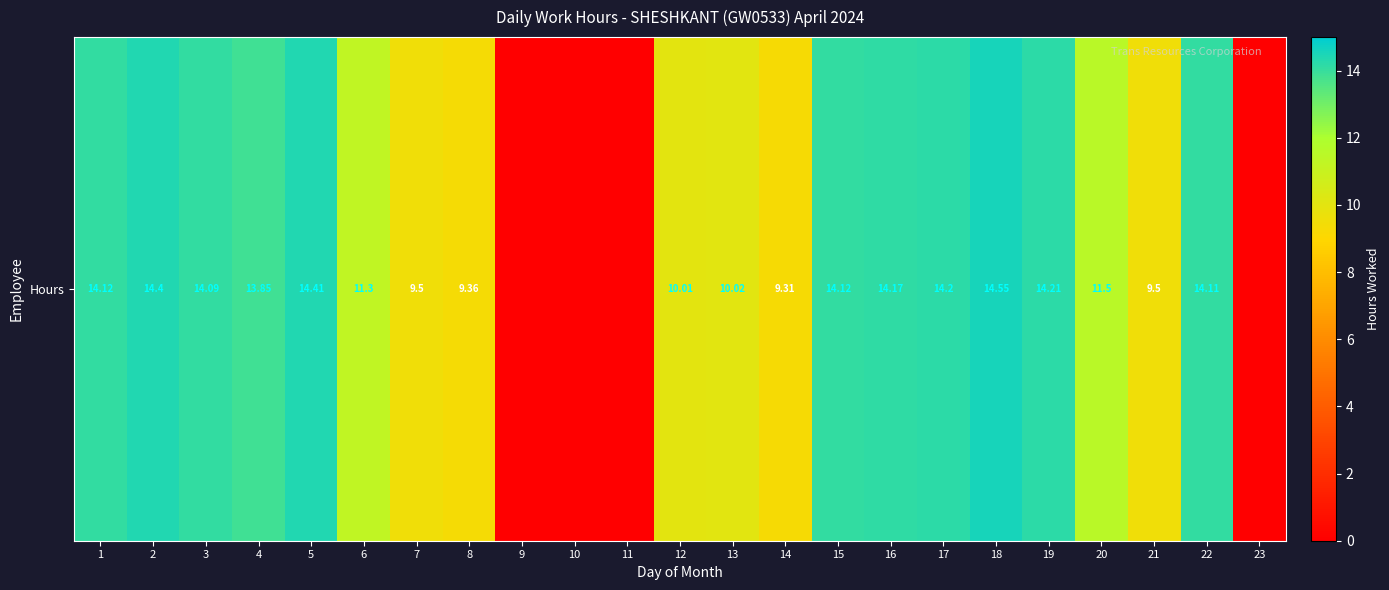

Rank the categories by value from lowest to highest.

9, 10, 11, 23, 14, 8, 7, 21, 12, 13, 6, 20, 4, 3, 22, 1, 15, 16, 17, 19, 2, 5, 18